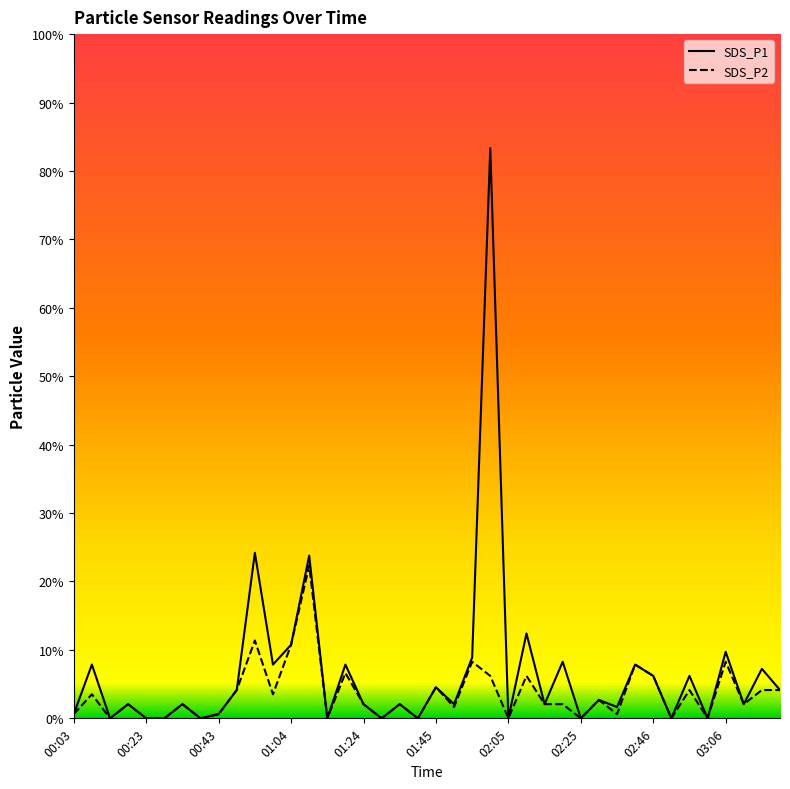

How many distinct data groups are displayed?

2